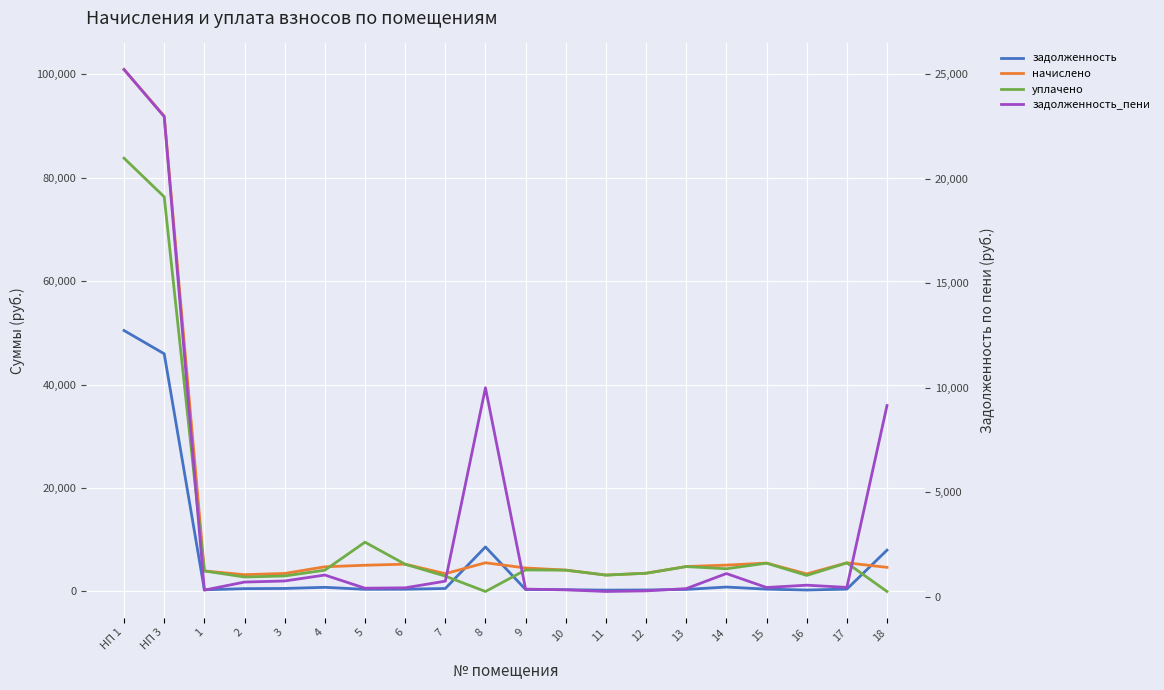

What is the spread (max minus min) of values at 6?

4841.7